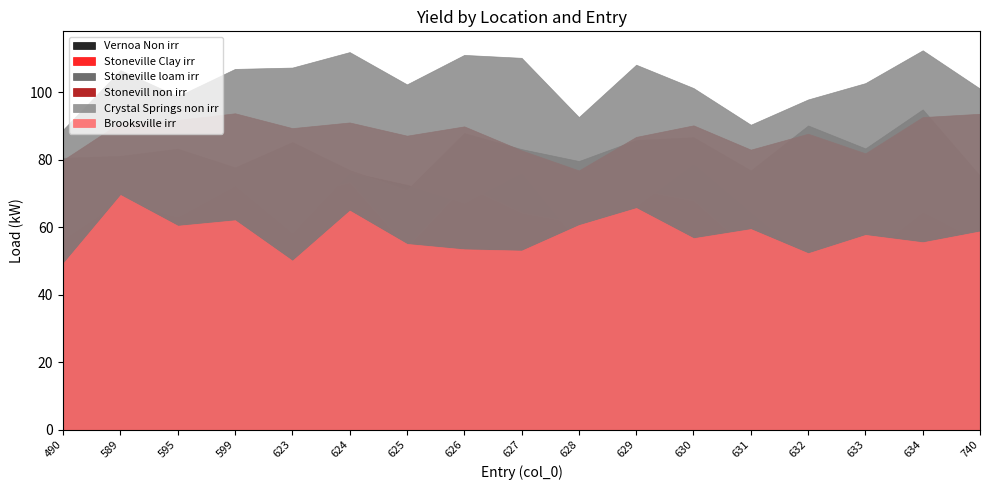

True or false: Stoneville loam irr and Brooksville irr cross at least once.

False